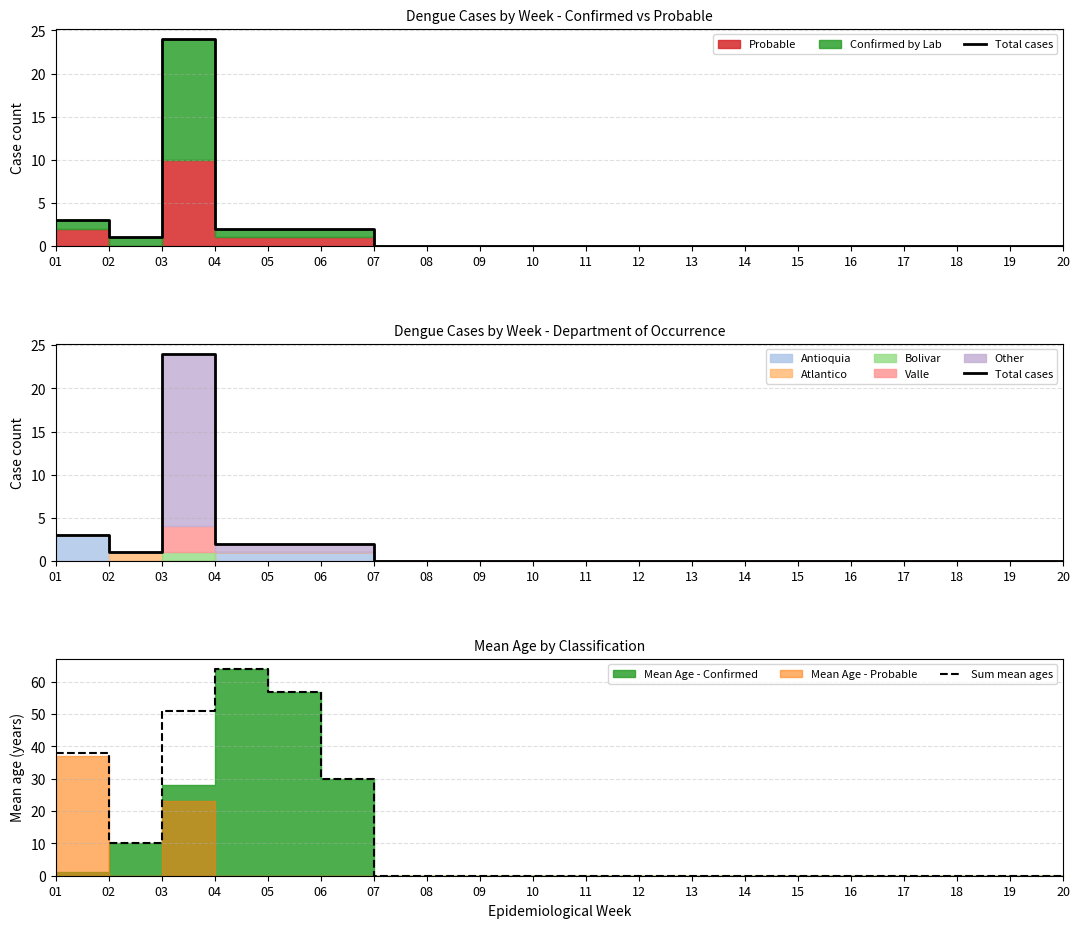

Reading left to right, extract all data points from this chart.

Total cases: 01=3	02=1	03=24	04=2	05=2	06=2	07=0	08=0	09=0	10=0	11=0	12=0	13=0	14=0	15=0	16=0	17=0	18=0	19=0	20=0
Sum mean ages: 01=38	02=10	03=51	04=64	05=57	06=30	07=0	08=0	09=0	10=0	11=0	12=0	13=0	14=0	15=0	16=0	17=0	18=0	19=0	20=0